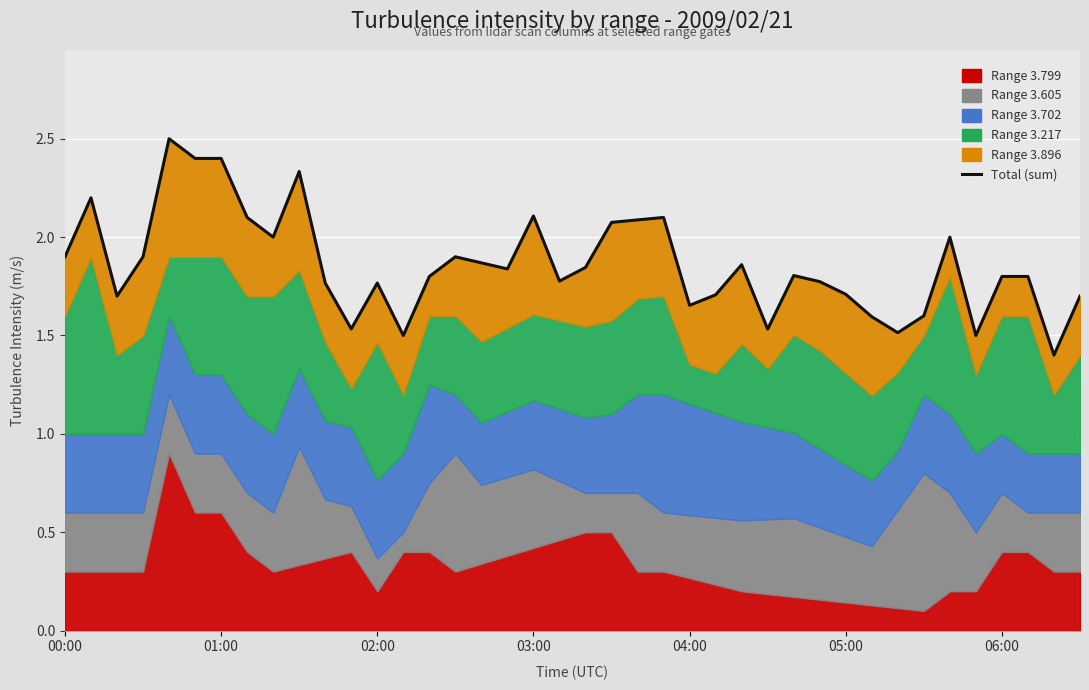

What is the value of the 38th point from the left?

1.8